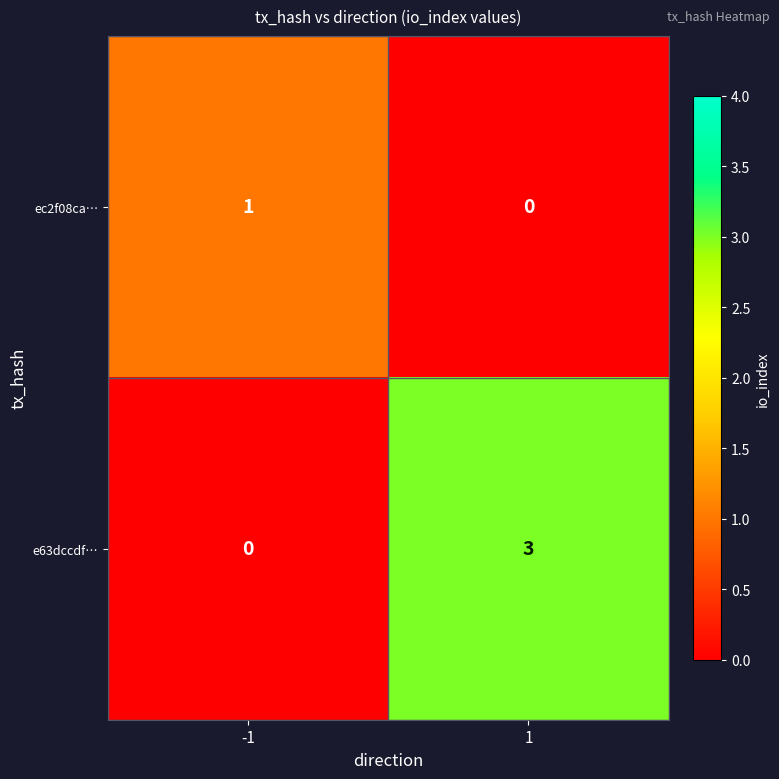

Reading left to right, extract all data points from this chart.

ec2f08ca…: 1	0
e63dccdf…: 0	3